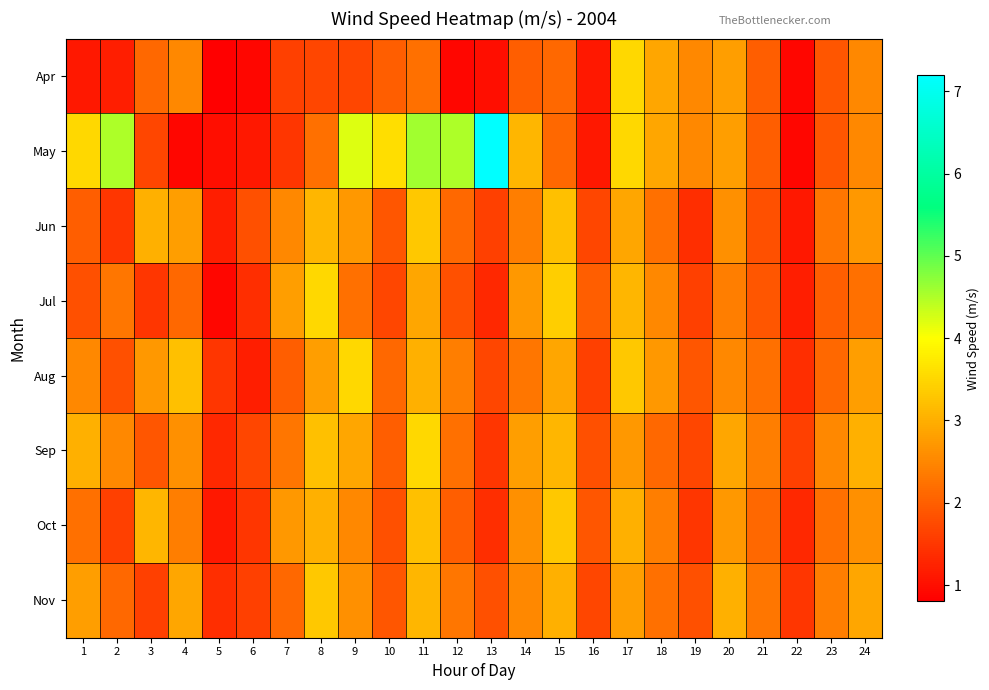

At 12, list the series in order from largest to smallest.

May, Aug, Nov, Sep, Jun, Oct, Jul, Apr